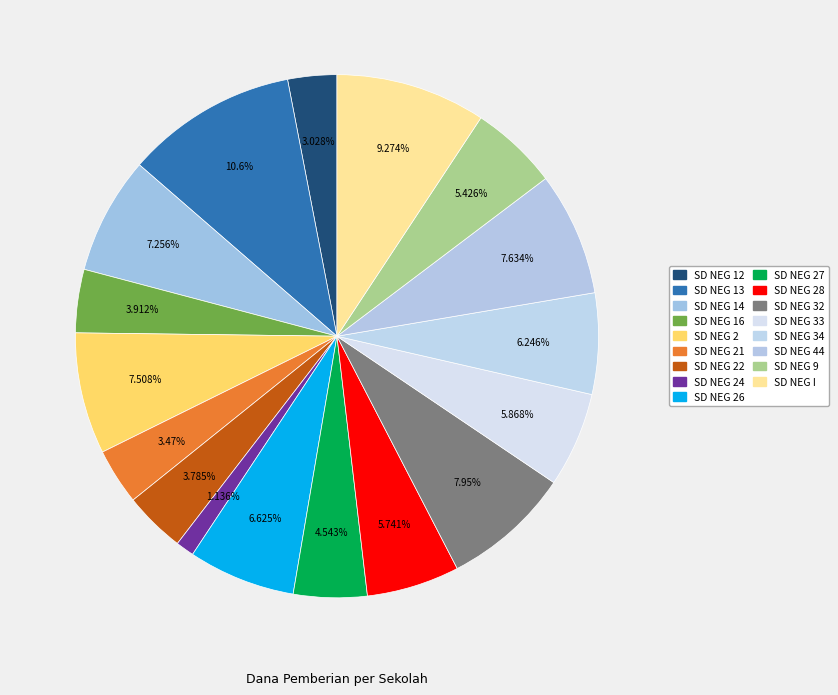

How many segments does this pie chart have?

17